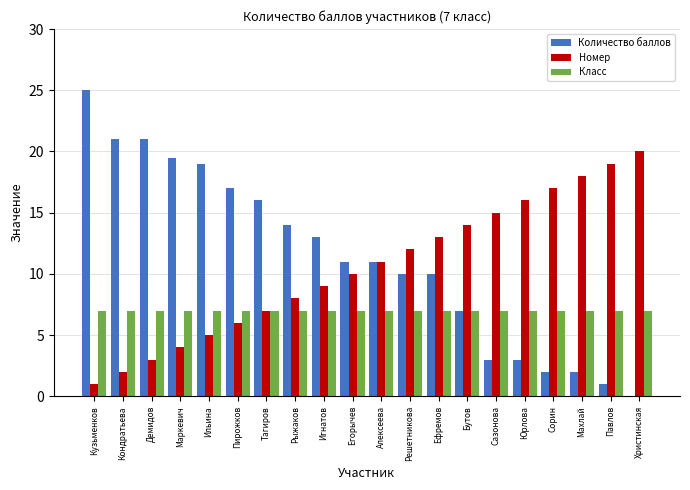

Are the bars horizontal?

No